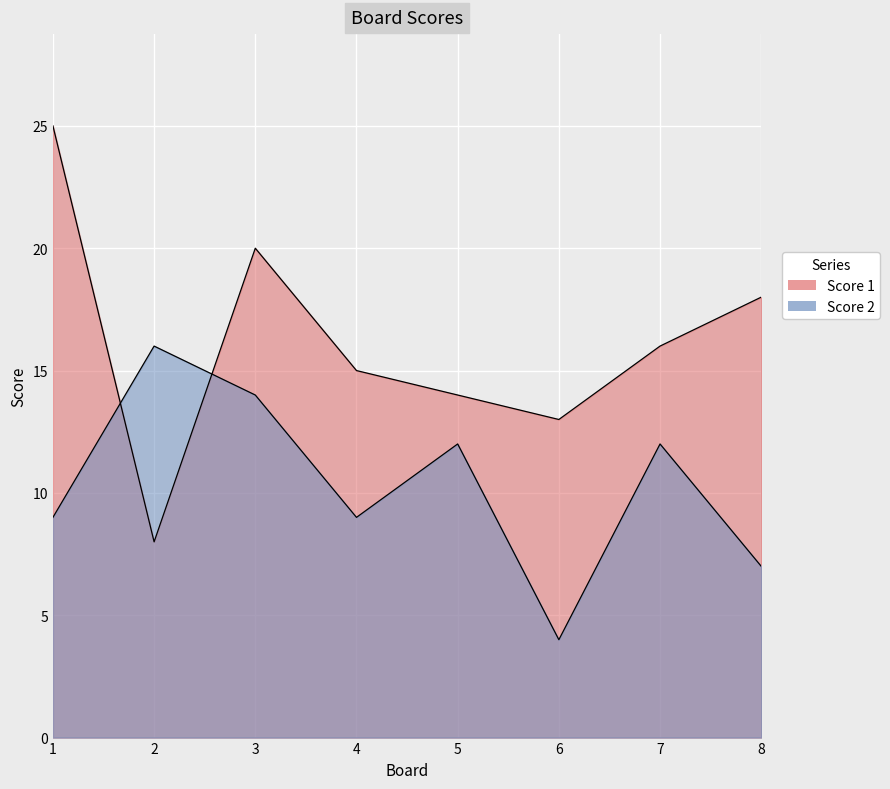

What is the difference between the maximum and minimum values in the Score 1 series?

17